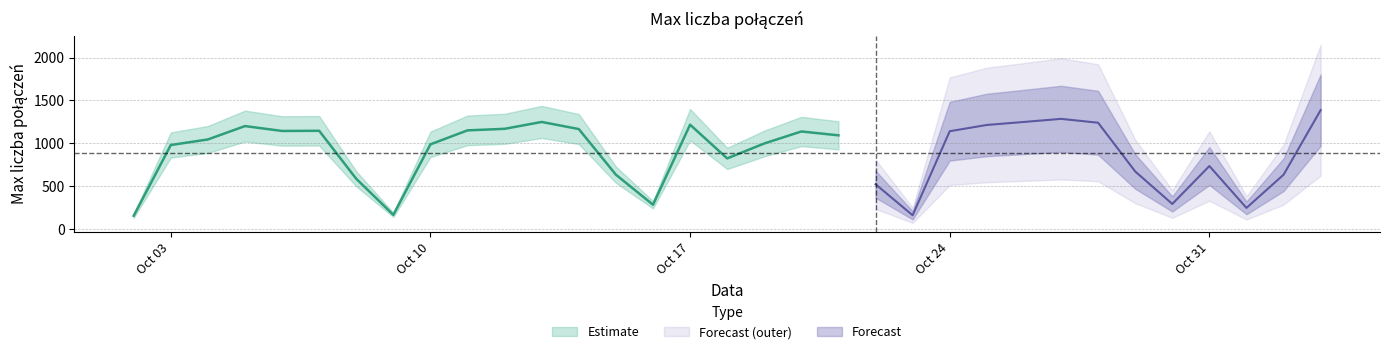

At which label does the data first exceed 1045?

2022-10-05